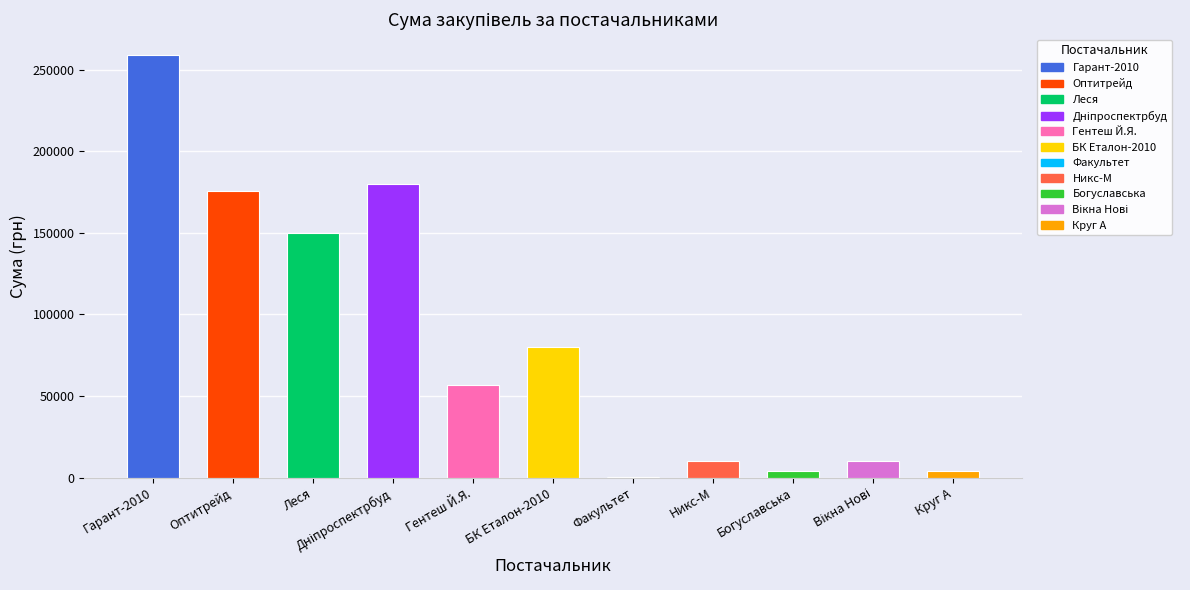

Which has a higher value, Оптитрейд or Богуславська?

Оптитрейд